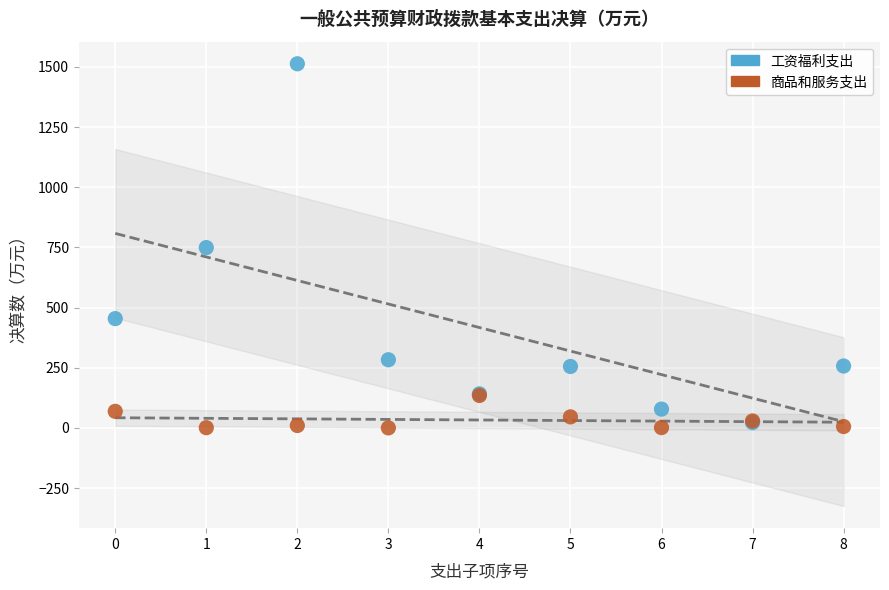

What are all the series names shown in the legend?

工资福利支出, 商品和服务支出